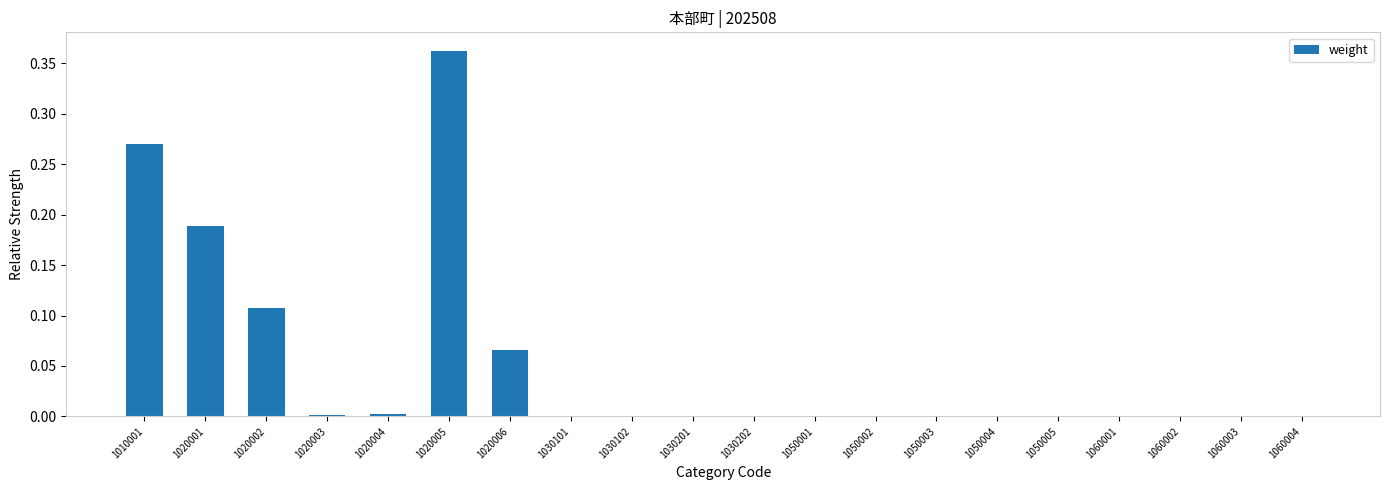

The chart shows a value of 0.0 at 1020004. True or false?

True